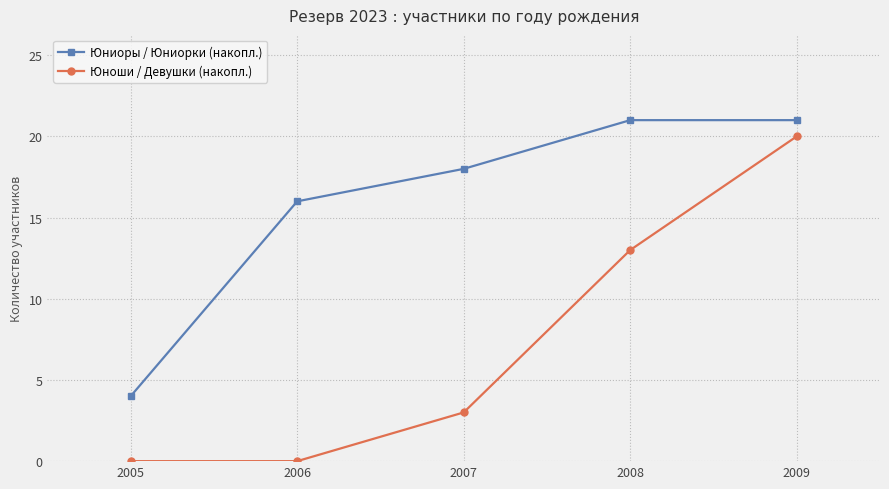

True or false: Юниоры / Юниорки (накопл.) and Юноши / Девушки (накопл.) intersect in this chart.

False